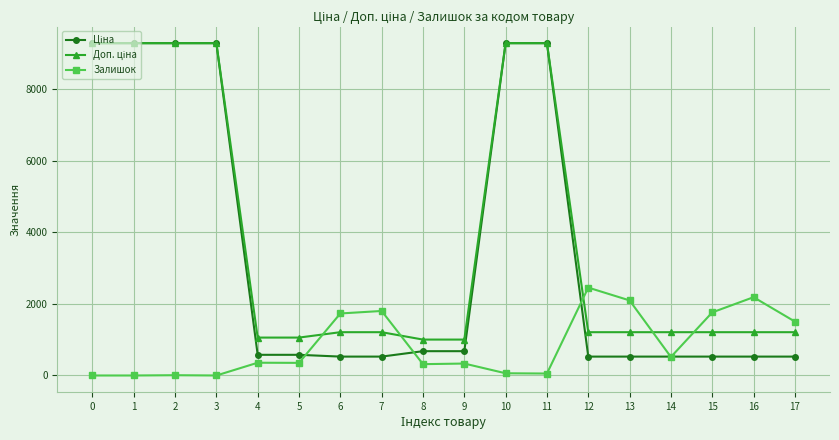

What is the value of the Залишок point at the 13th from the left?

2457.0